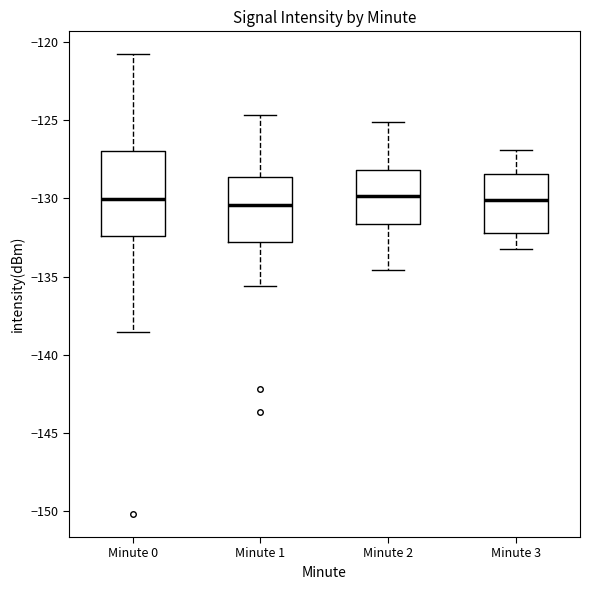

Reading left to right, read every box against the y-axis: the position of its median line, the range the box covers, and the ends of its whiskers. The values are not printed on the chart, so give them approximately, as read against the axis.

Minute 0: median -130.0, box -132.5 to -127.0, whiskers -138.5 to -121.0
Minute 1: median -130.5, box -133.0 to -128.5, whiskers -135.5 to -124.5
Minute 2: median -130.0, box -131.5 to -128.0, whiskers -134.5 to -125.0
Minute 3: median -130.0, box -132.0 to -128.5, whiskers -133.0 to -127.0